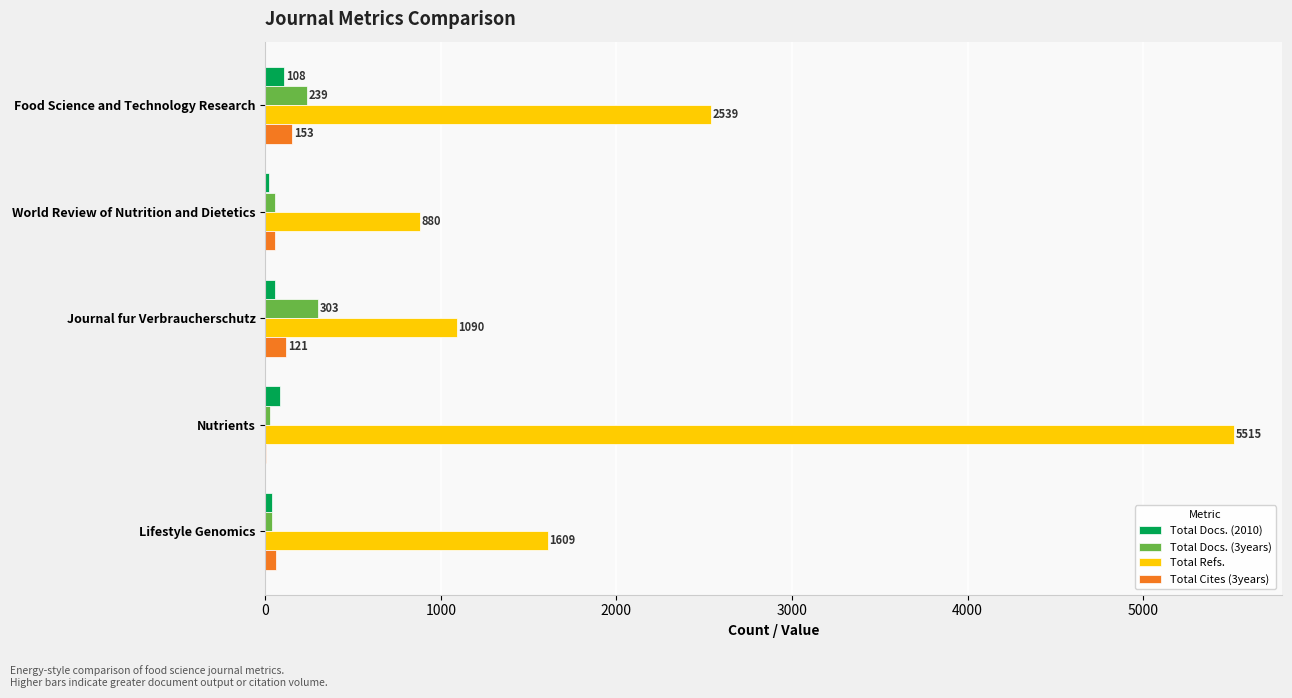

Is the value of Total Docs. (3years) at World Review of Nutrition and Dietetics greater than the value of Total Refs. at Journal fur Verbraucherschutz?

No